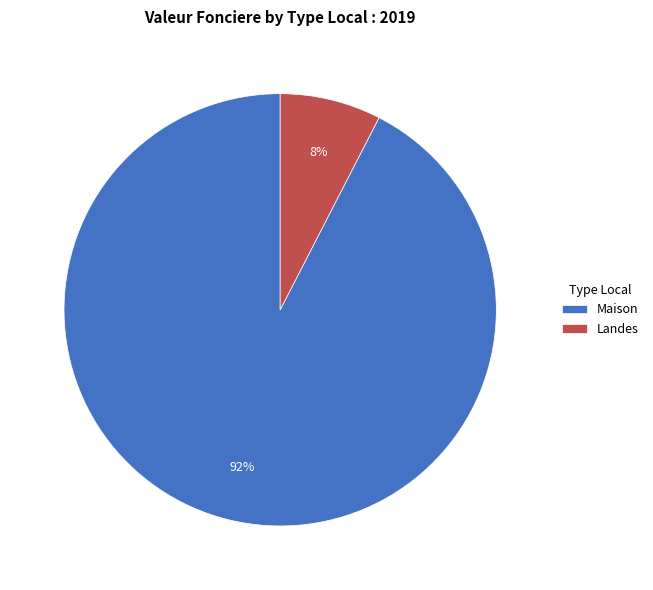

Rank the categories by value from lowest to highest.

Landes, Maison